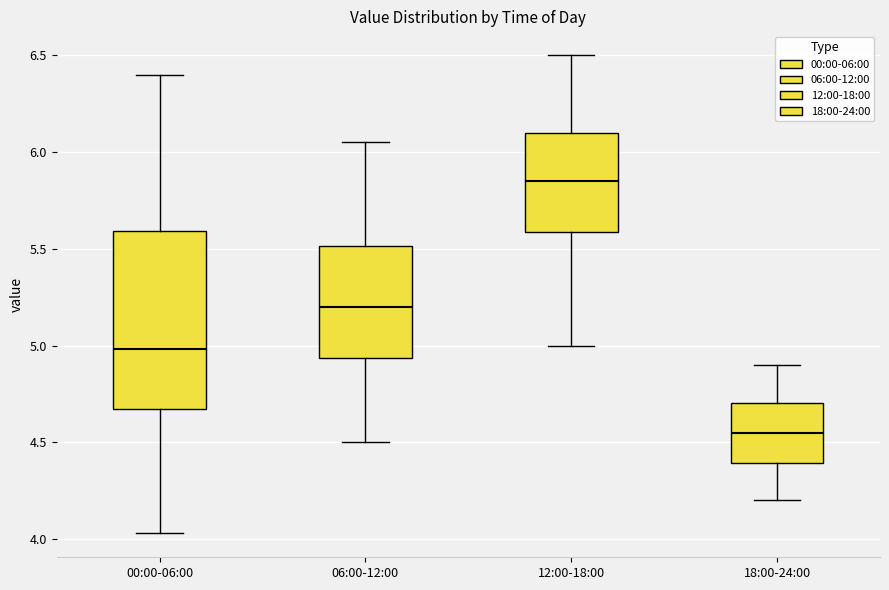

Which box's median line is the highest?

12:00-18:00